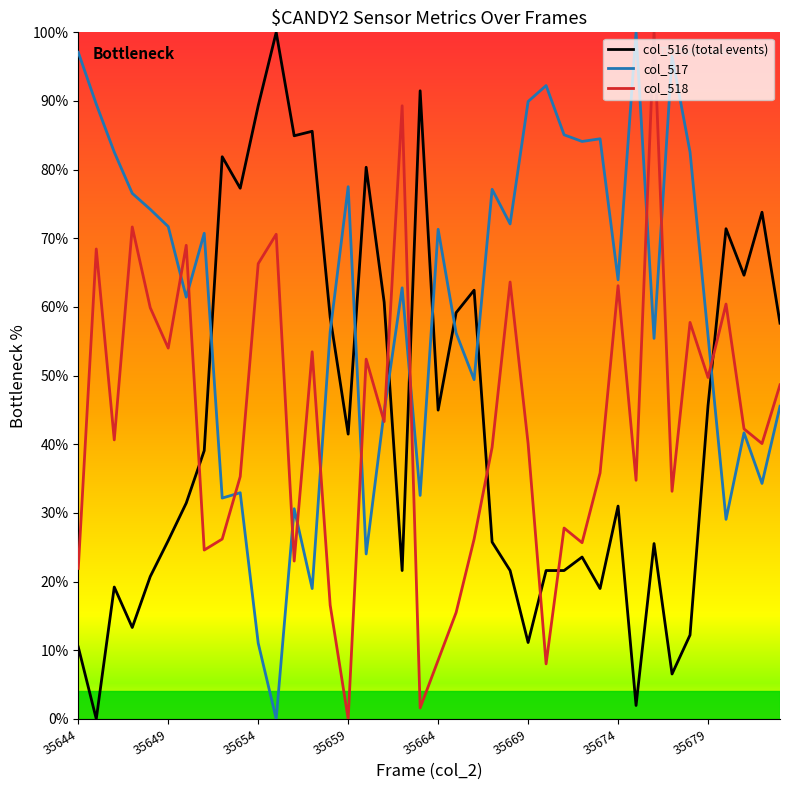

True or false: col_518 and col_516 (total events) cross at least once.

True